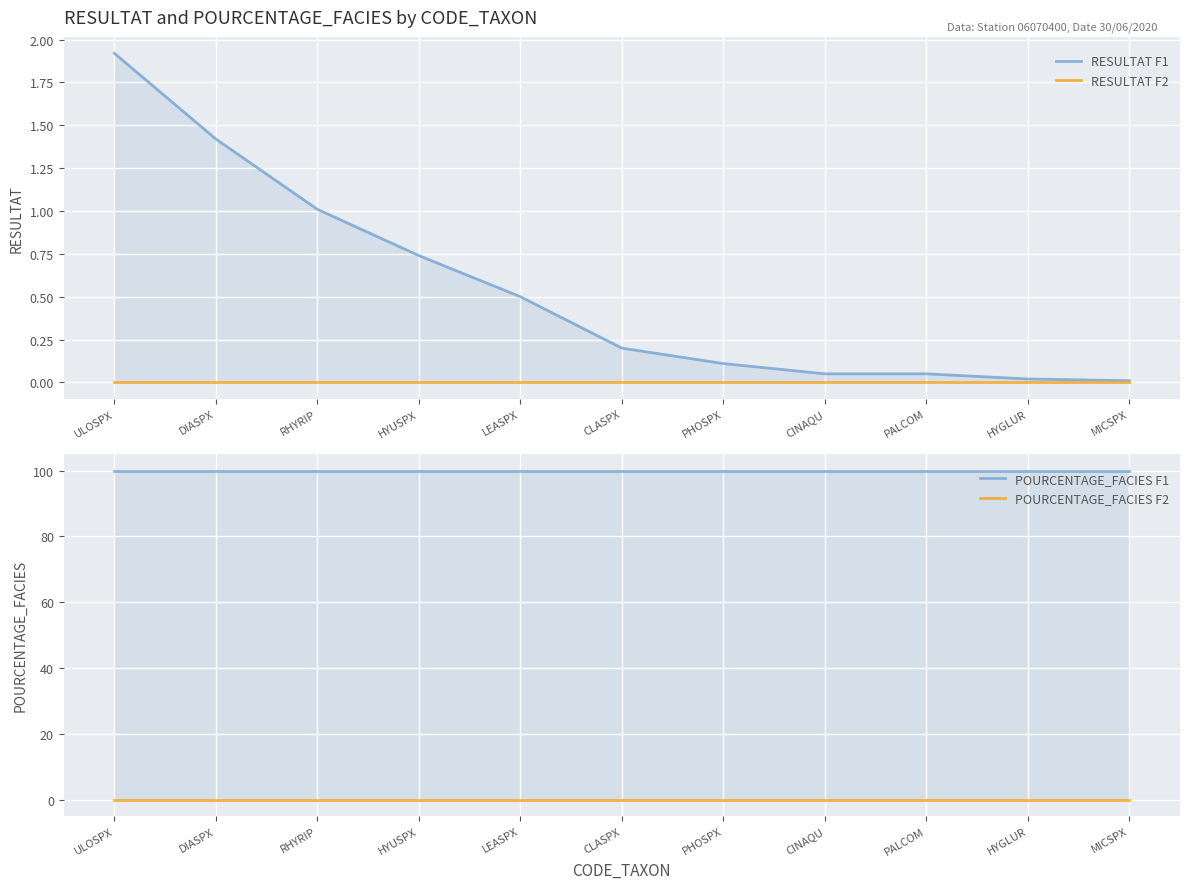

What position from the right is DIASPX?

10